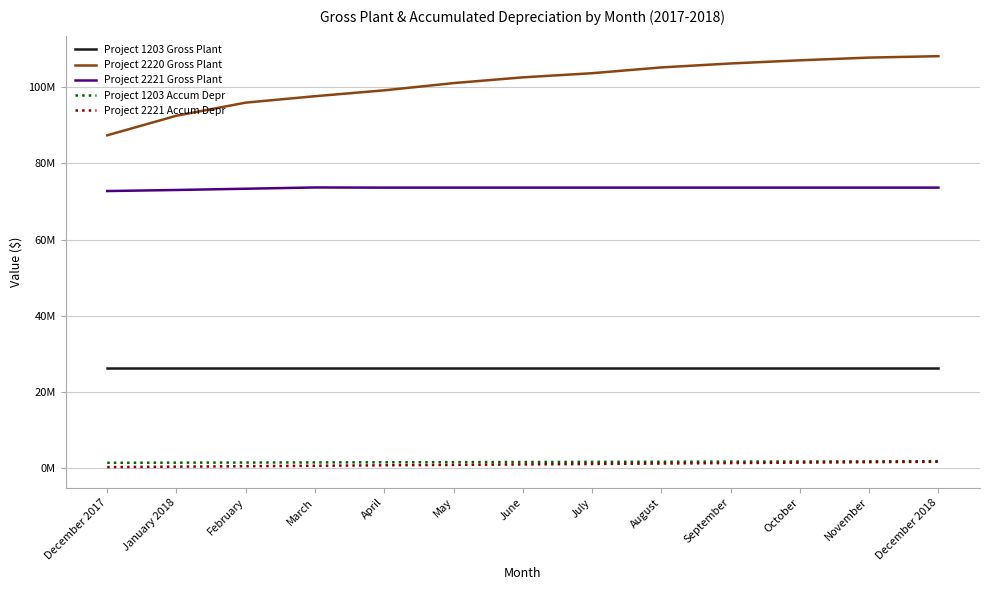

At which label is Project 2221 Gross Plant closest to 73170169?

February